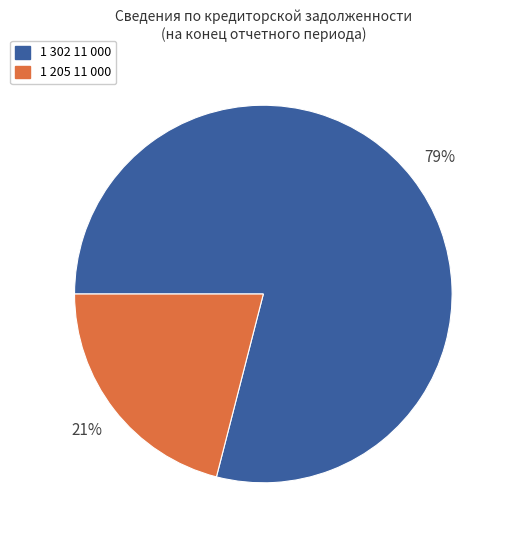

How many segments does this pie chart have?

2